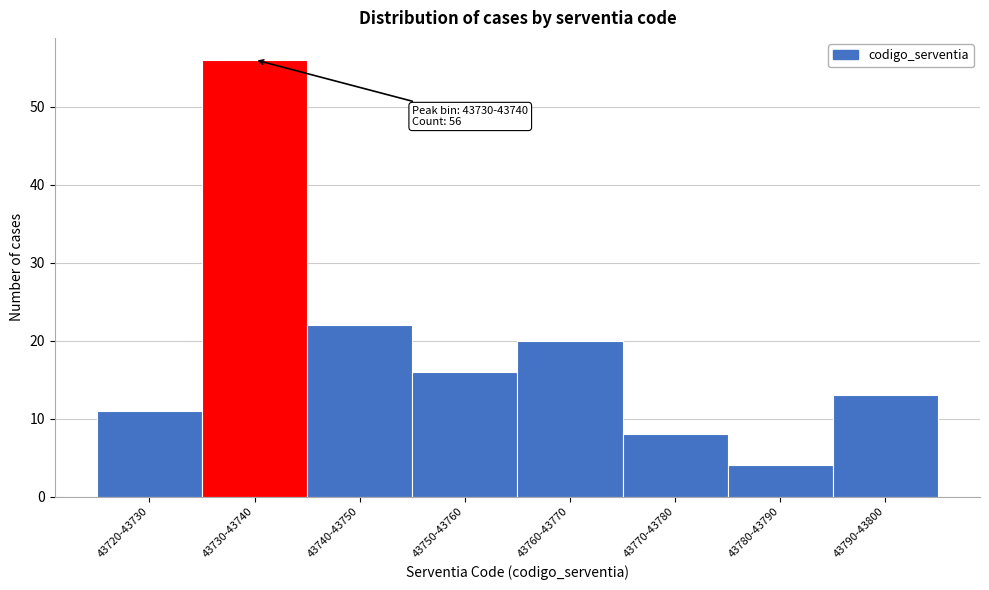

Reading left to right, transcribe all the data shown in this chart.

11	56	22	16	20	8	4	13